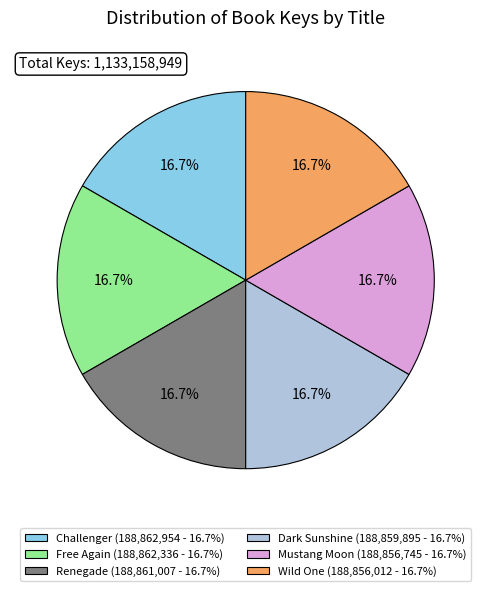

Is it true that Challenger is 27% of the pie?

False